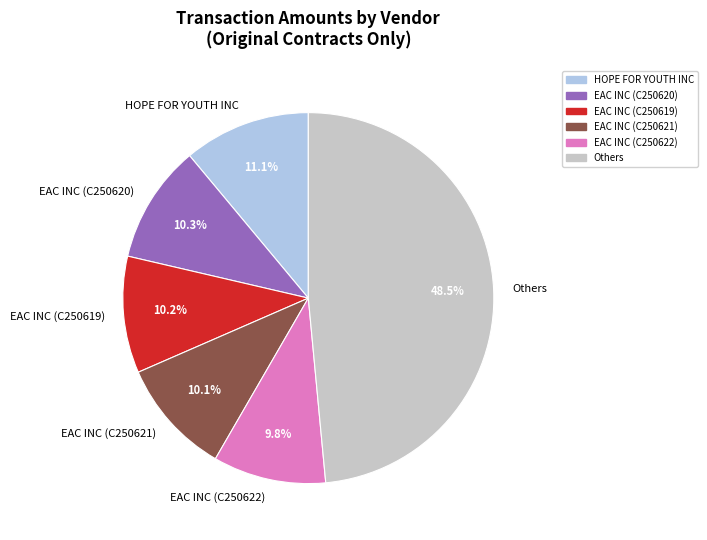

Is the sum of Others and EAC INC (C250619) greater than half?

Yes